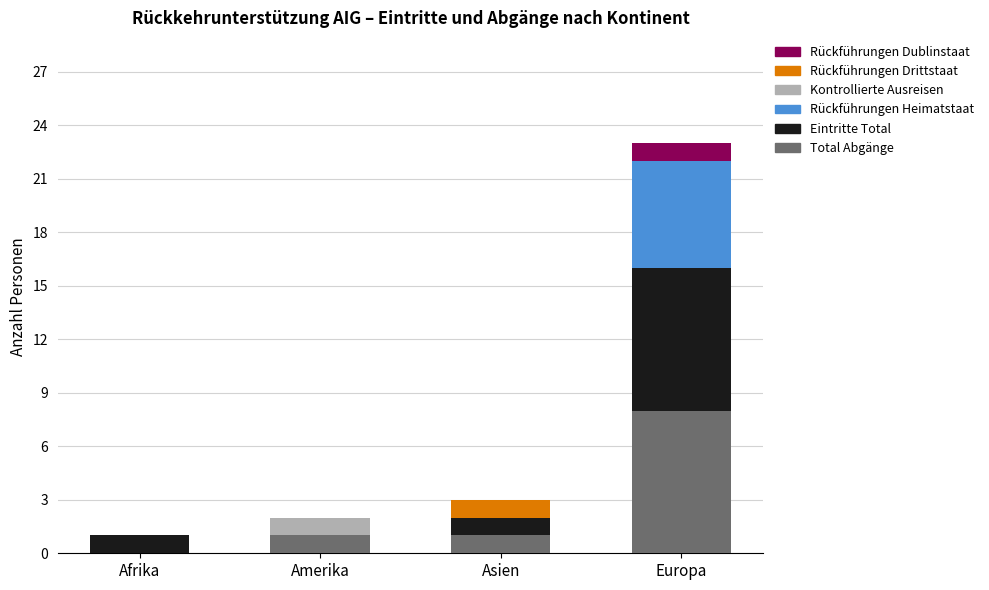

The Total Abgänge series shows 1 at Asien. True or false?

True